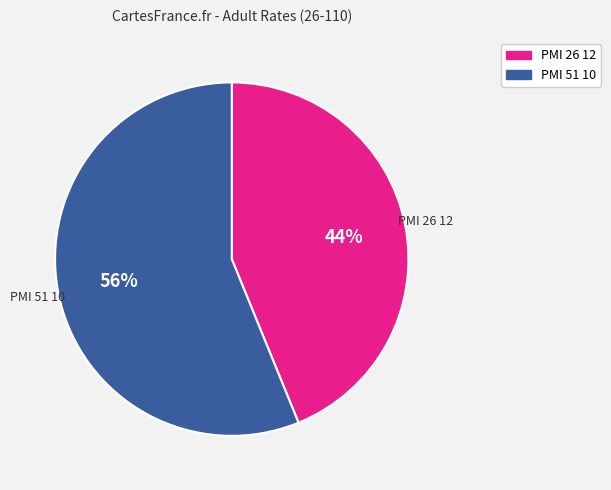

Is it true that PMI 51 10 is 64% of the pie?

False